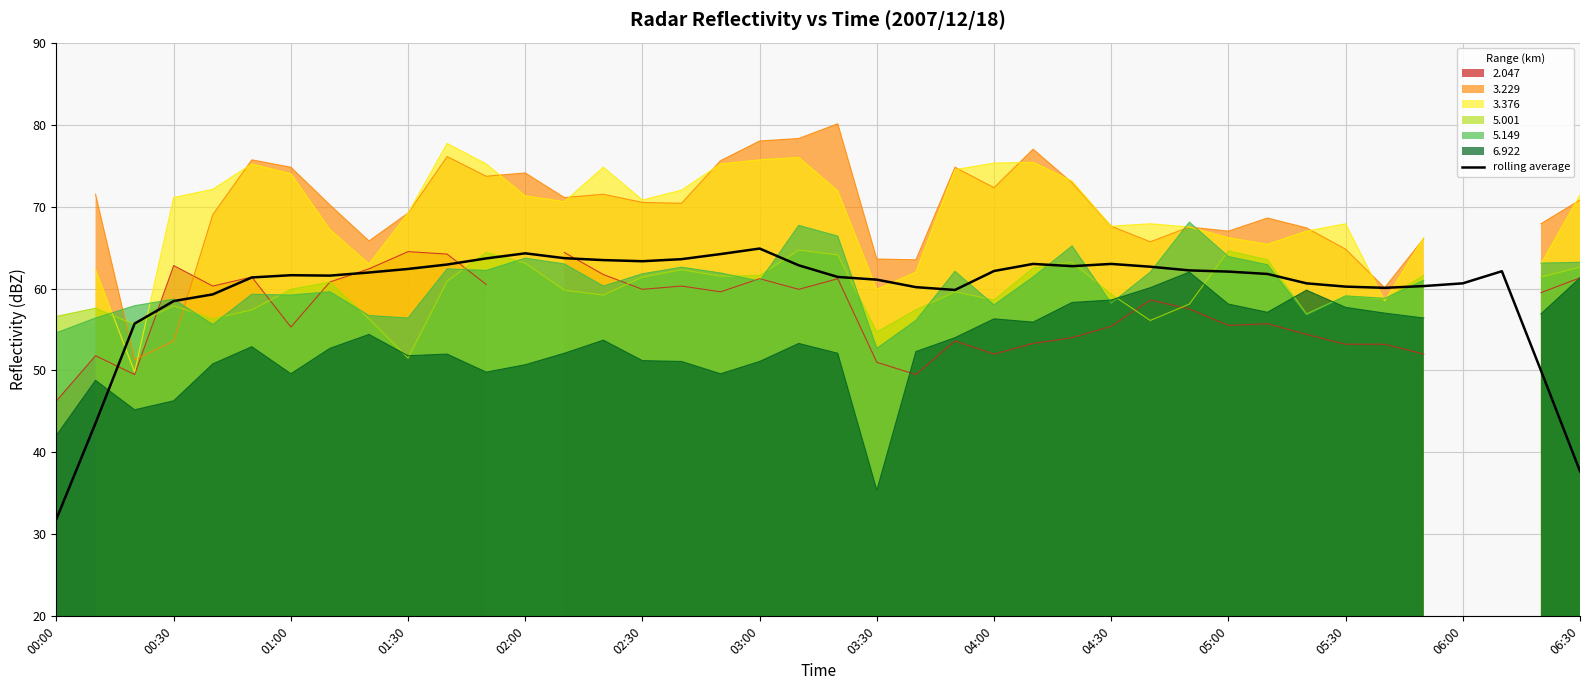

The rolling average series shows 106.3 at 04:00. True or false?

False